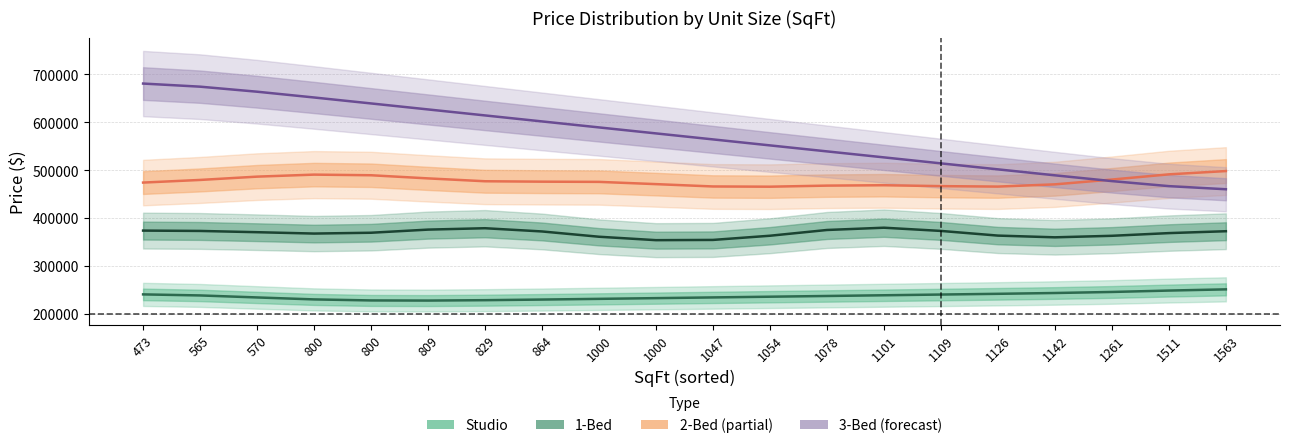

The value of 3-Bed at 1126 is 868196.5. True or false?

False